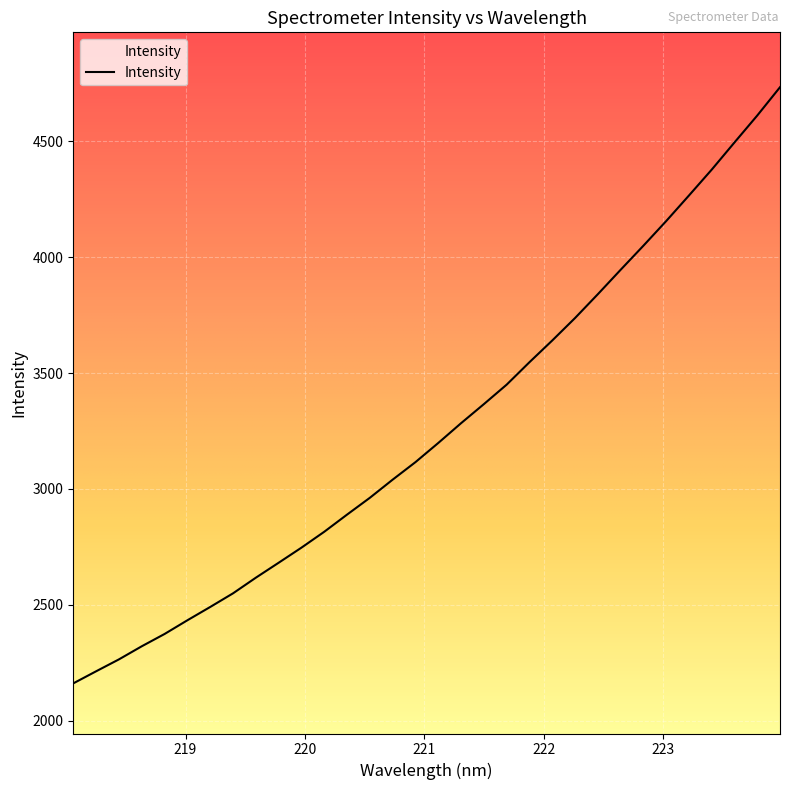

What is the average value?

3261.6